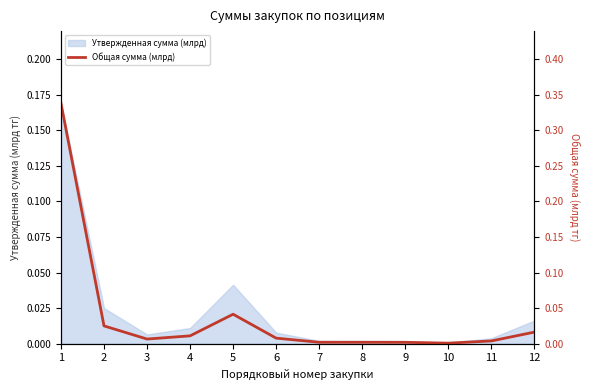

Which has a higher value, 3 or 2?

2